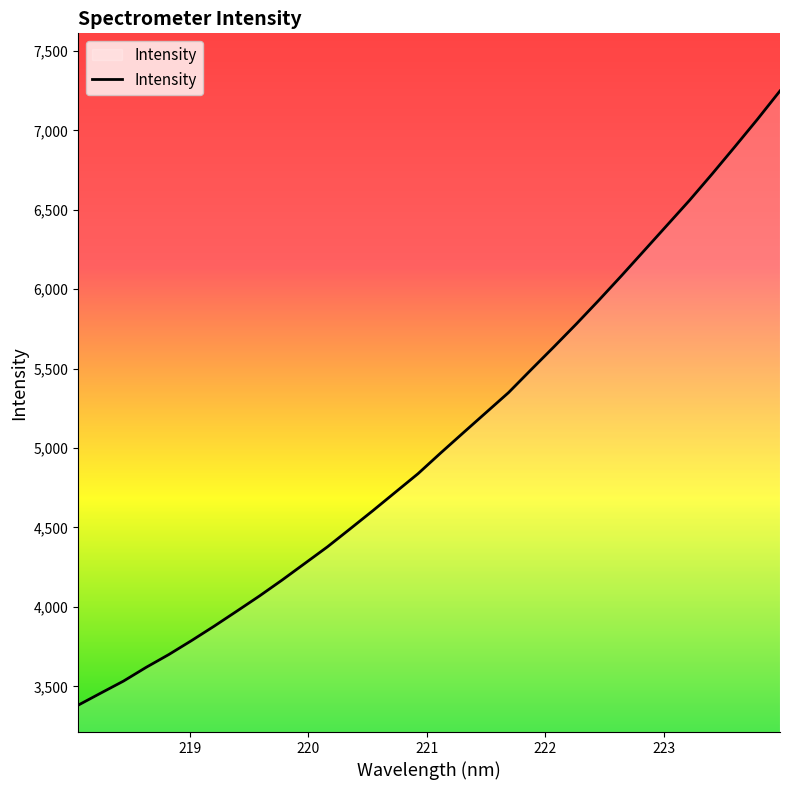

What is the maximum value shown in the chart?

7248.5